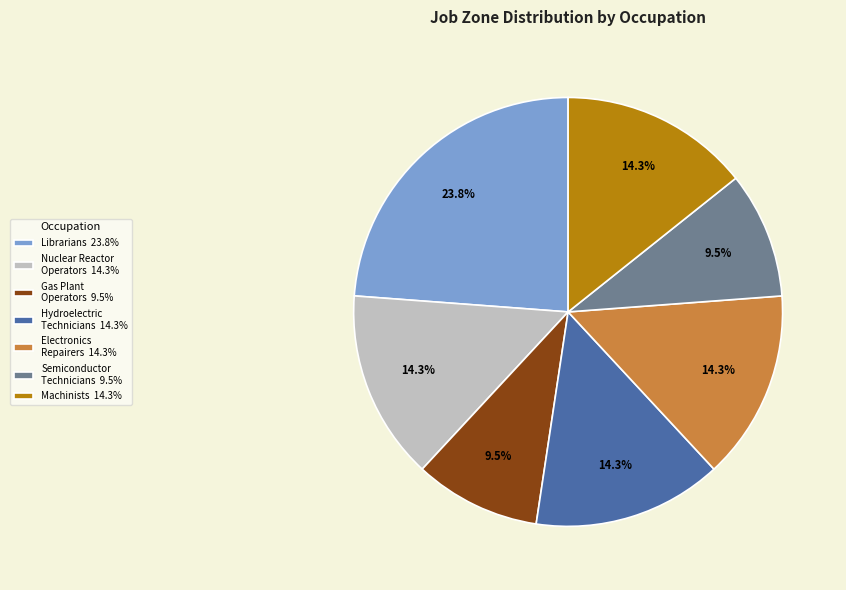

Does Electronics Repairers 14.3% represent more than half of the total?

No